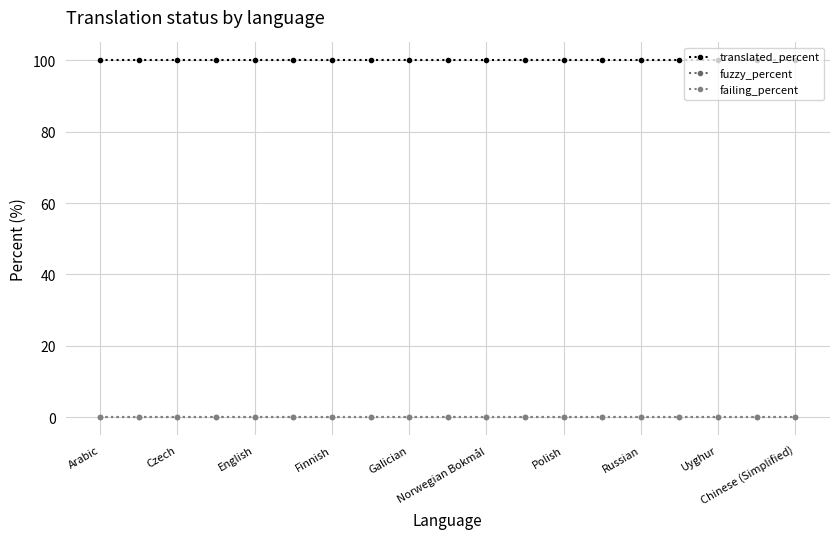

Is this an area chart (filled region under the line)?

No